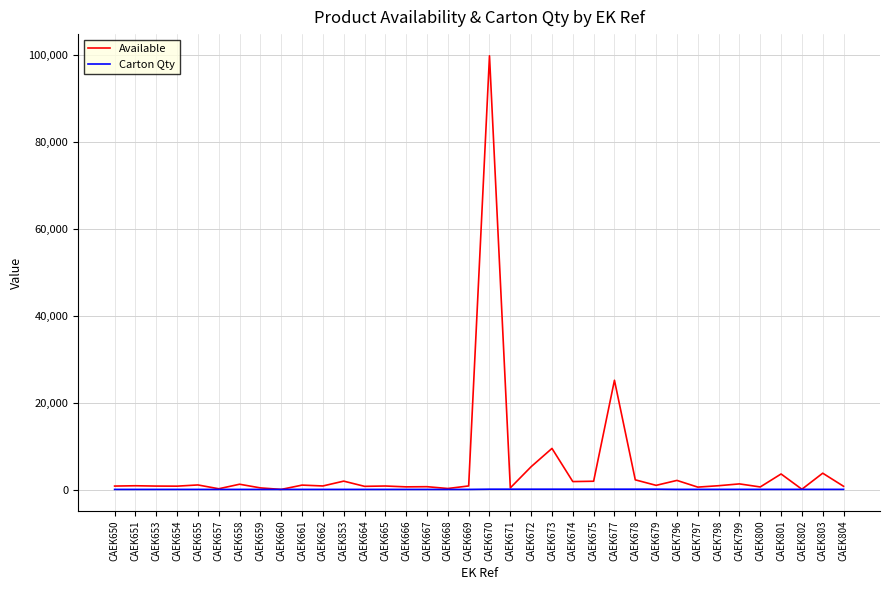

Which series has the widest spread of values?

Available